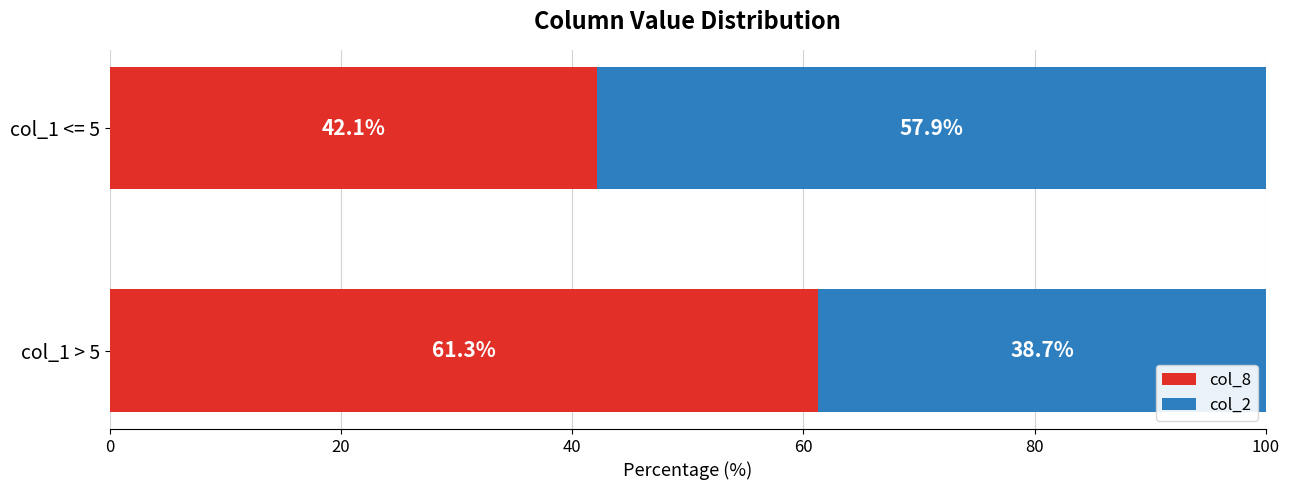

What is the average value of the col_8 series?

51.7